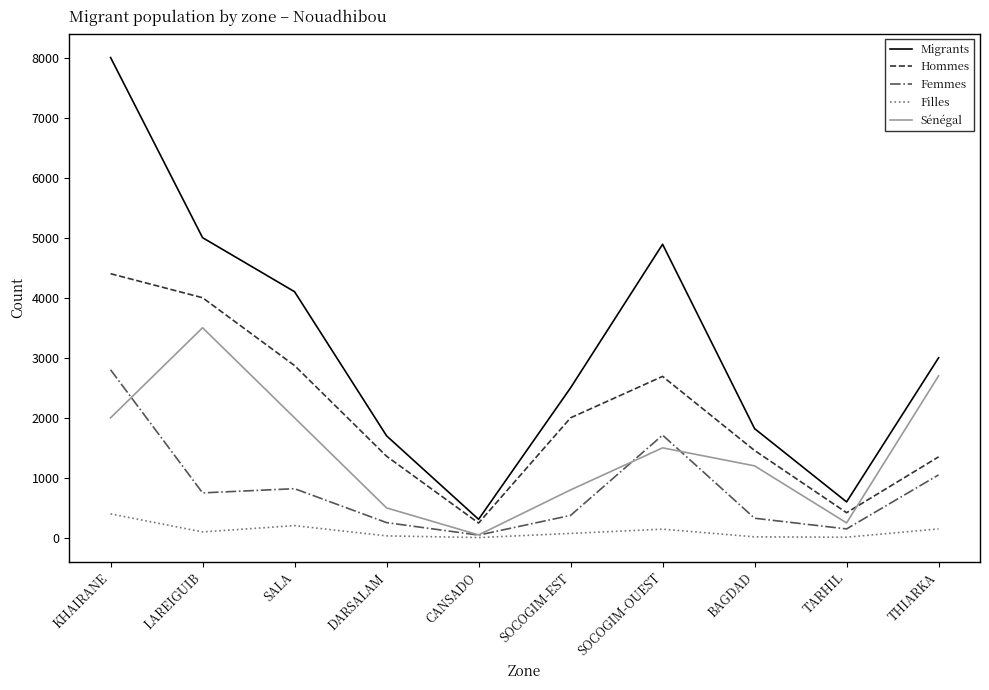

True or false: Hommes and Femmes intersect in this chart.

False